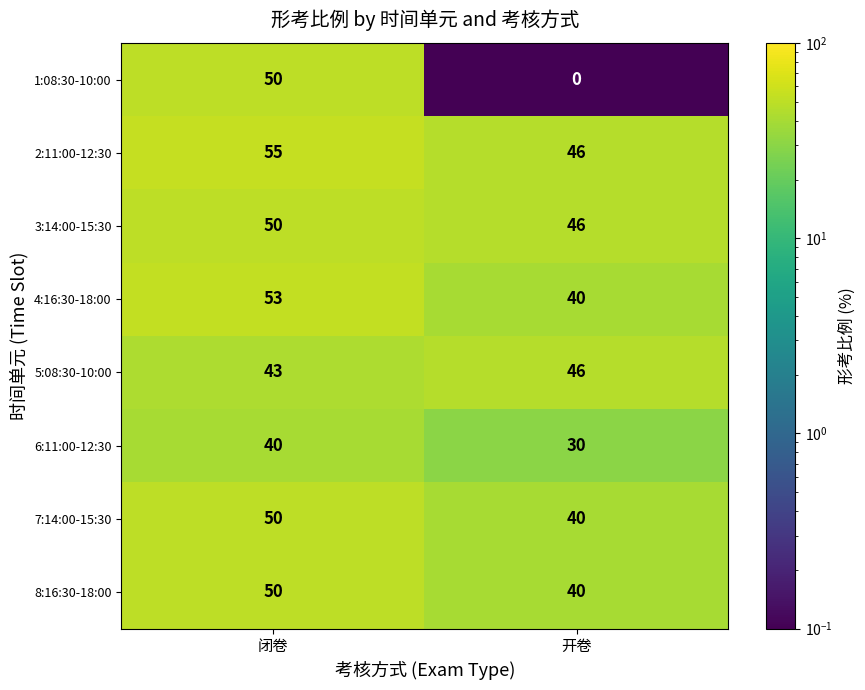

What is the difference between the maximum and minimum values in the 8:16:30-18:00 series?

10